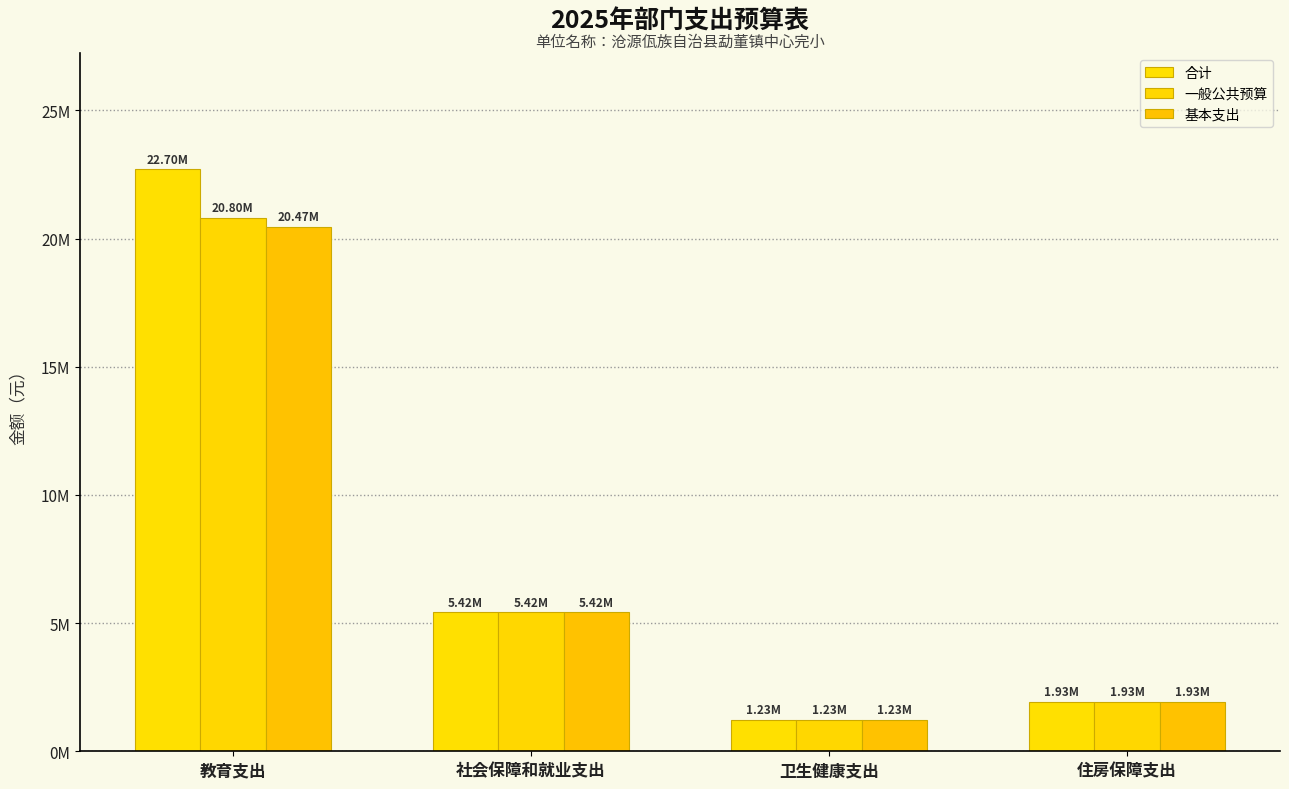

Are the bars grouped side by side (vs. stacked)?

Yes